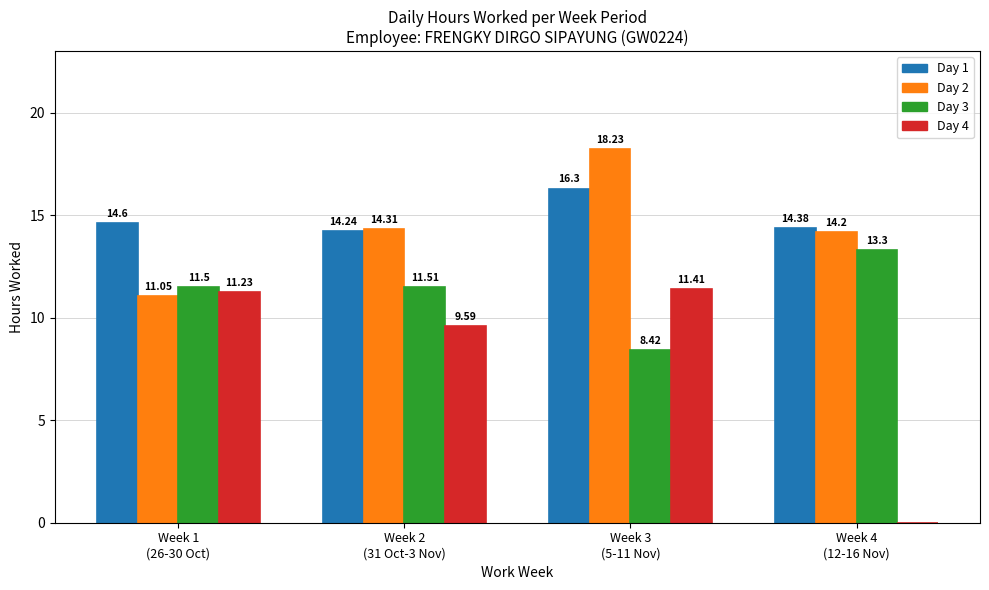

What are all the series names shown in the legend?

Day 1, Day 2, Day 3, Day 4